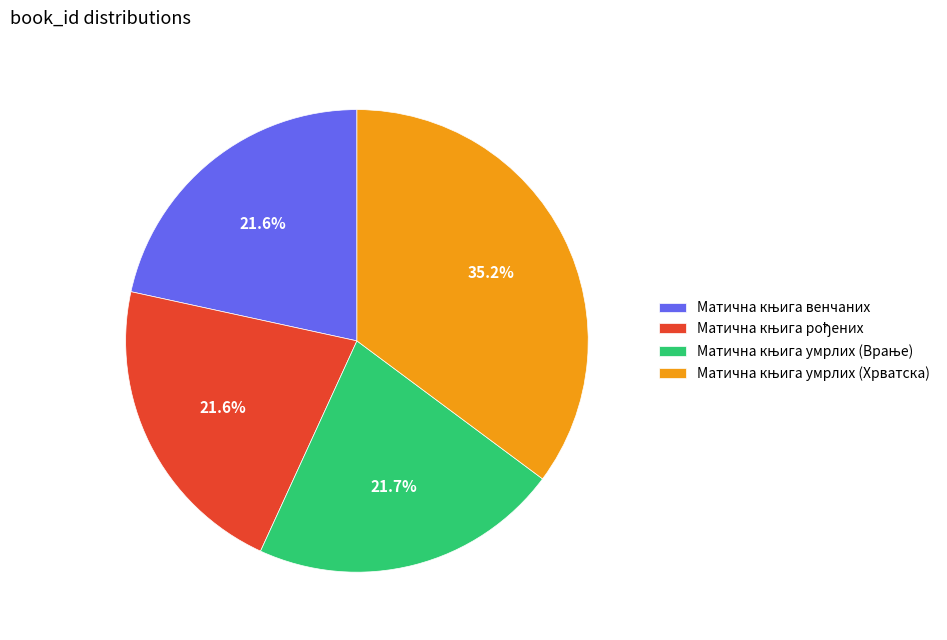

Is there any slice that represents more than half of the pie?

No